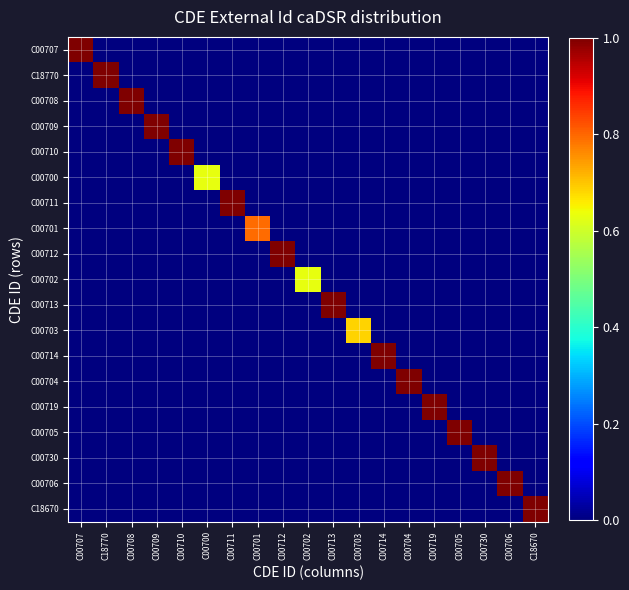

At C00708, list the series in order from largest to smallest.

C00708, C00707, C18770, C00709, C00710, C00700, C00711, C00701, C00712, C00702, C00713, C00703, C00714, C00704, C00719, C00705, C00730, C00706, C18670